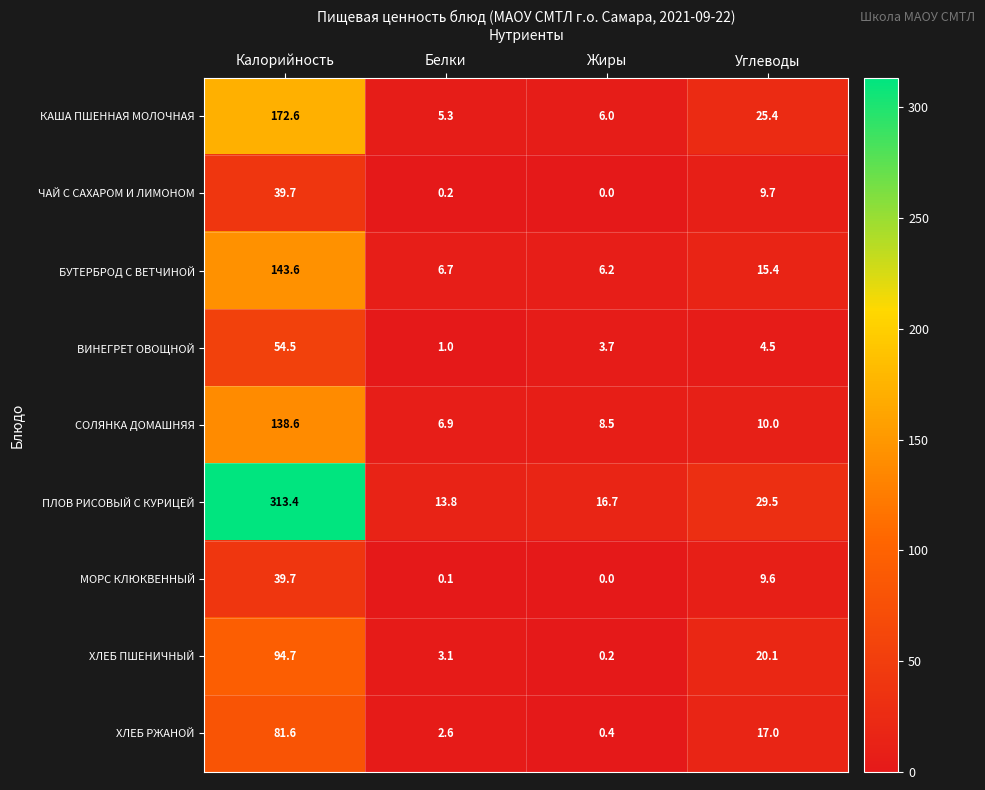

The value of ХЛЕБ ПШЕНИЧНЫЙ at Калорийность is 128.7. True or false?

False